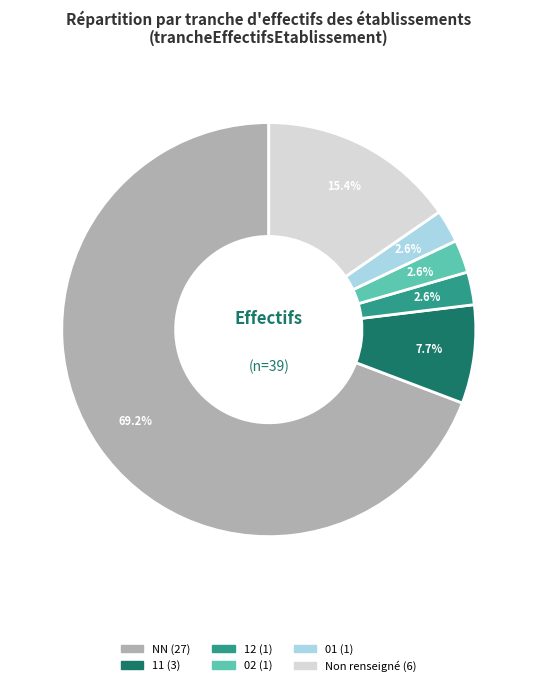

Is there any slice that represents more than half of the pie?

Yes